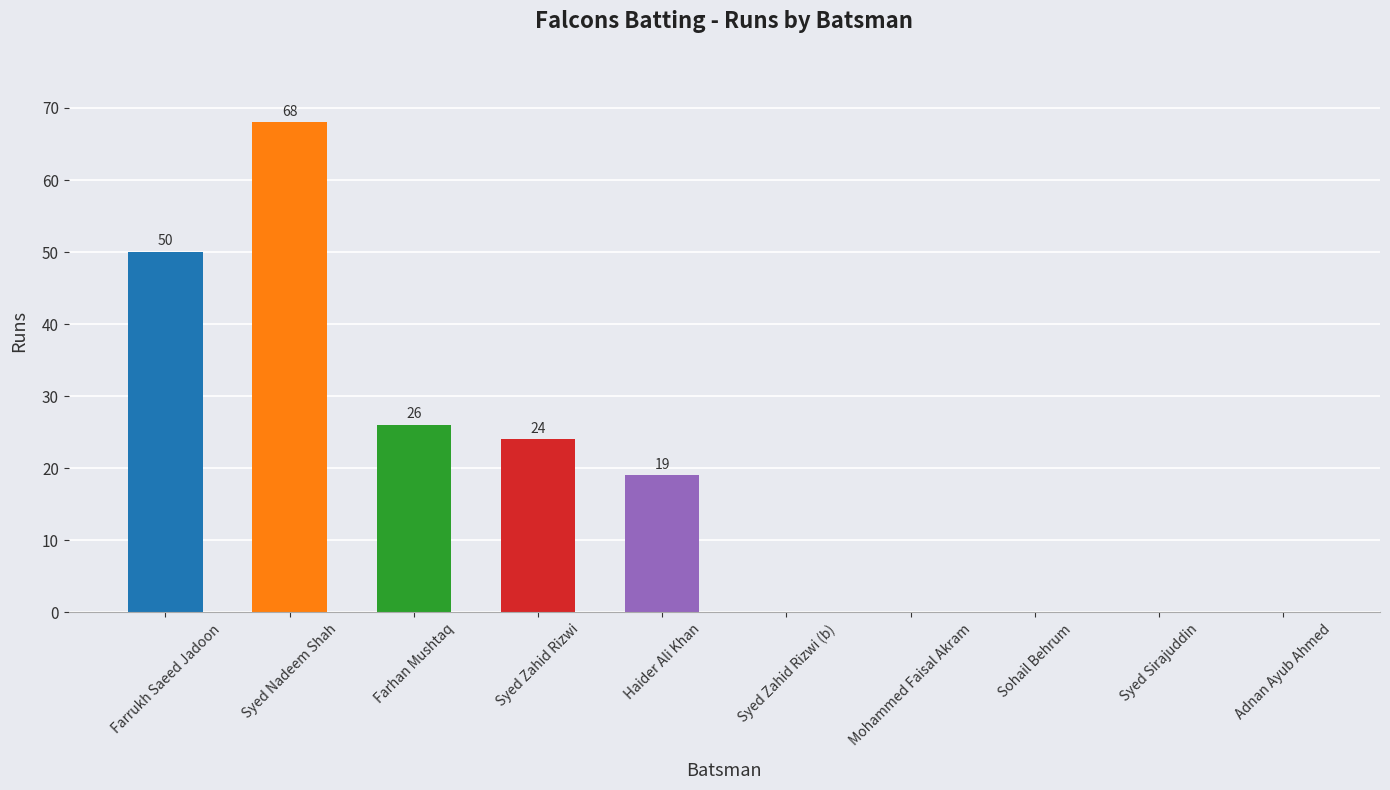

What is the greatest value displayed?

68